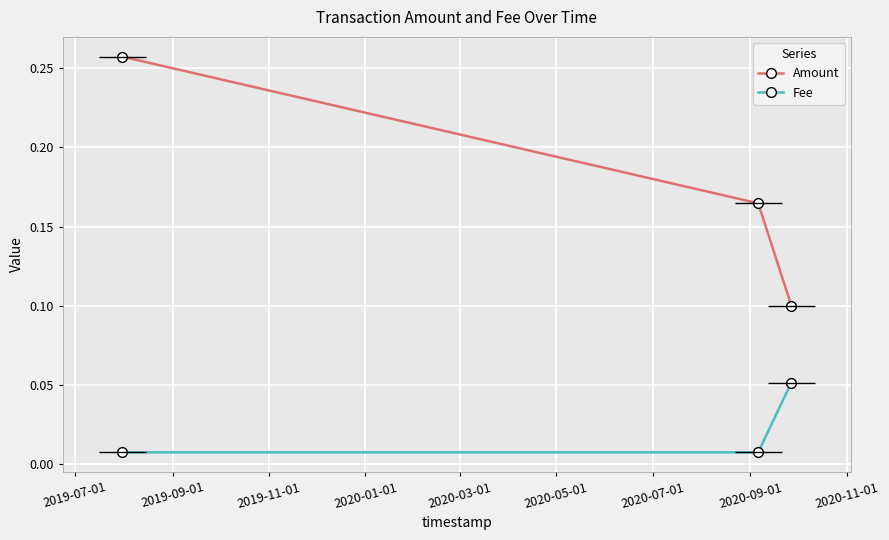

What is the average value of the Amount series?

0.2